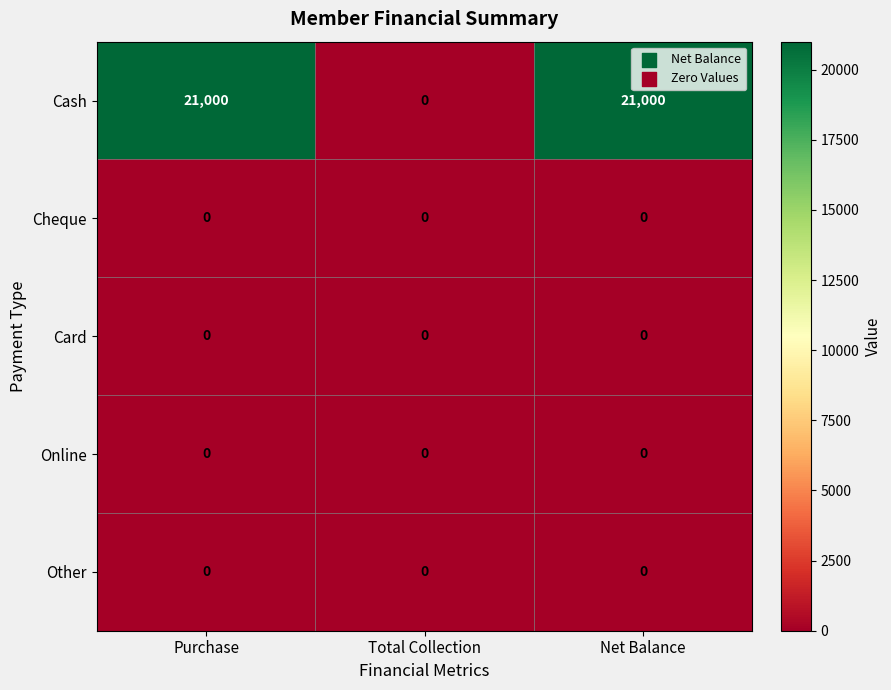

What is the spread (max minus min) of values at Purchase?

21000